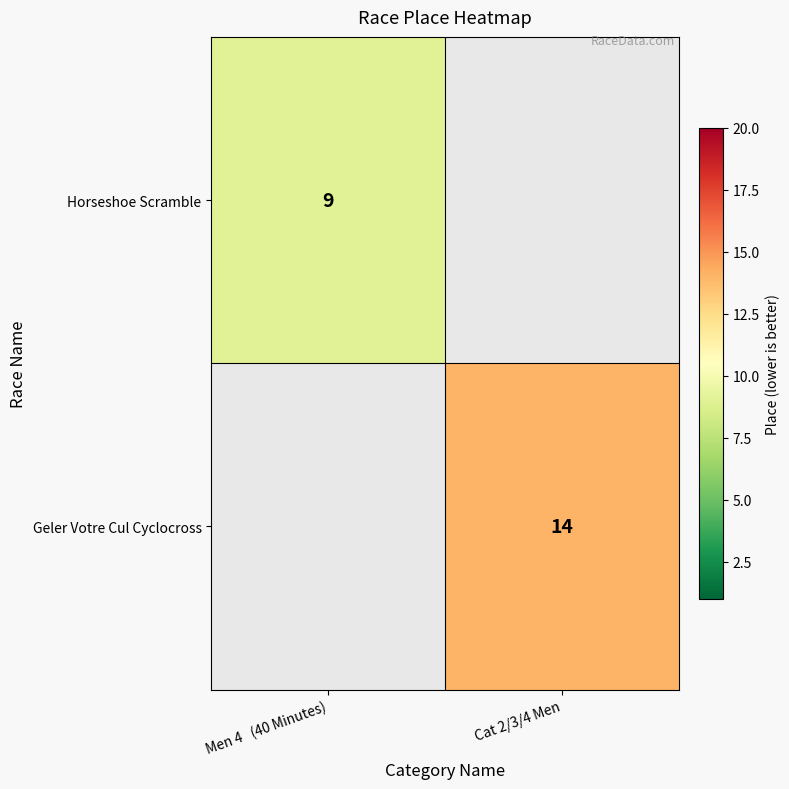

True or false: Geler Votre Cul Cyclocross has a value of 14 at Cat 2/3/4 Men.

True